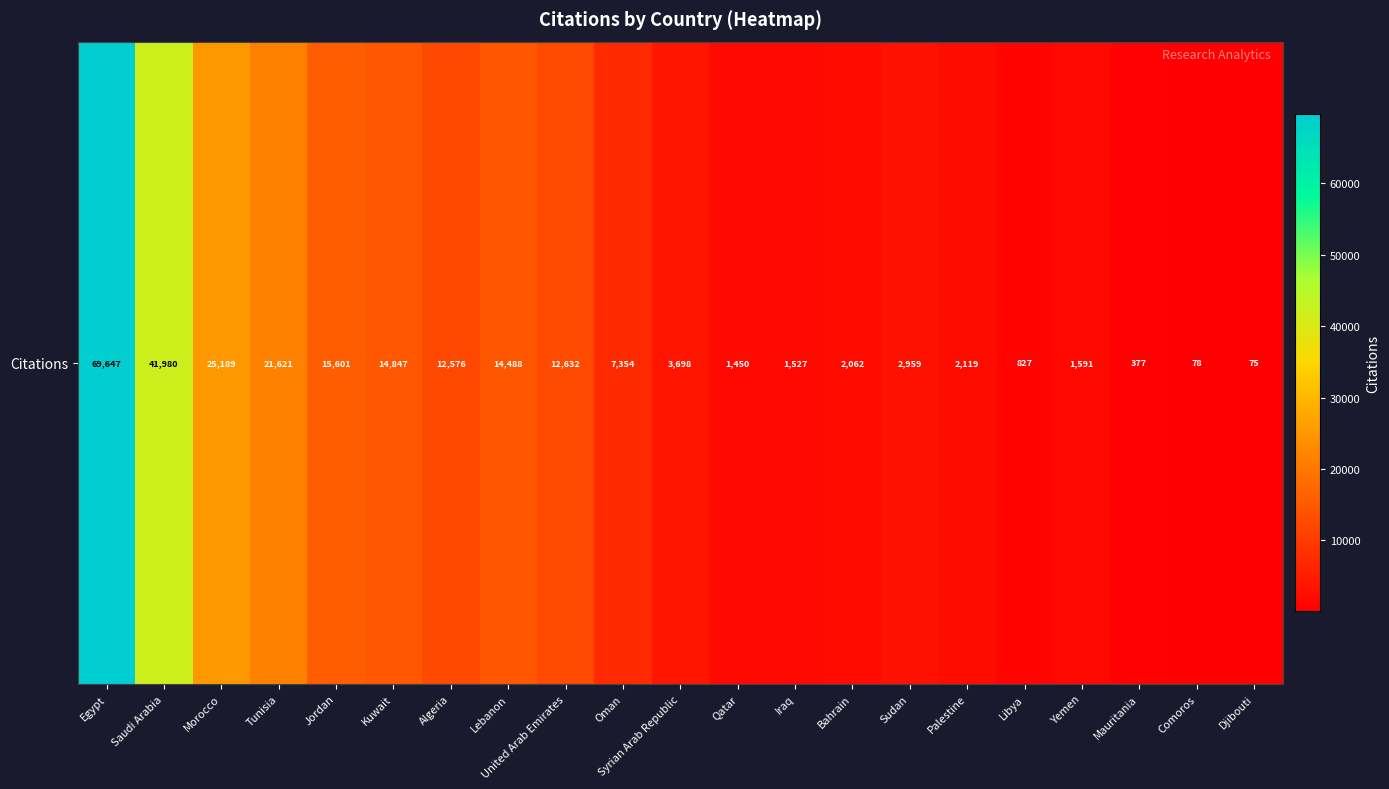

List the labels in order of value, smallest first.

Djibouti, Comoros, Mauritania, Libya, Qatar, Iraq, Yemen, Bahrain, Palestine, Sudan, Syrian Arab Republic, Oman, Algeria, United Arab Emirates, Lebanon, Kuwait, Jordan, Tunisia, Morocco, Saudi Arabia, Egypt